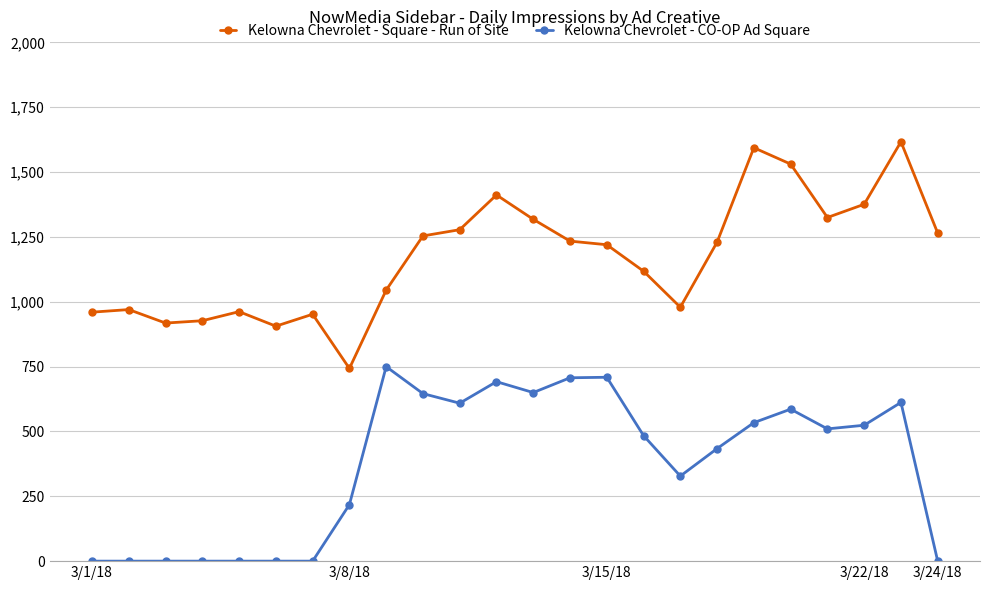

At how many categories does at least one series exceed 827?

23